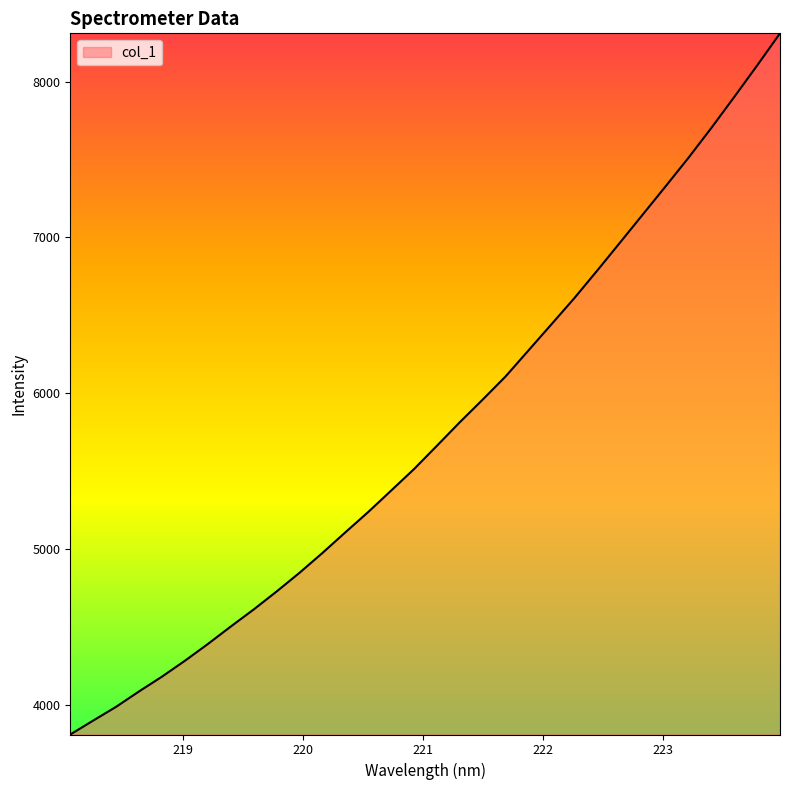

What is the minimum value shown in the chart?

3809.6